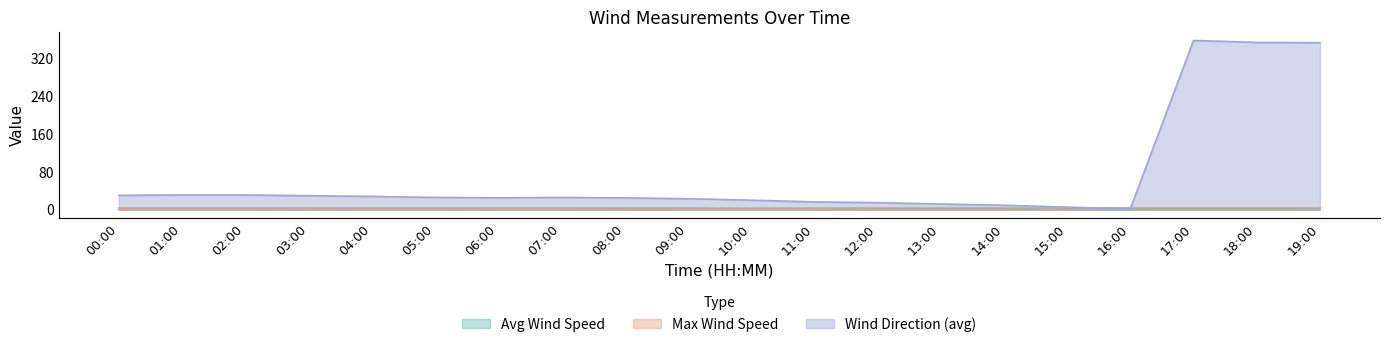

The value of wind_dir_avg at 02:00 is 31.1. True or false?

True